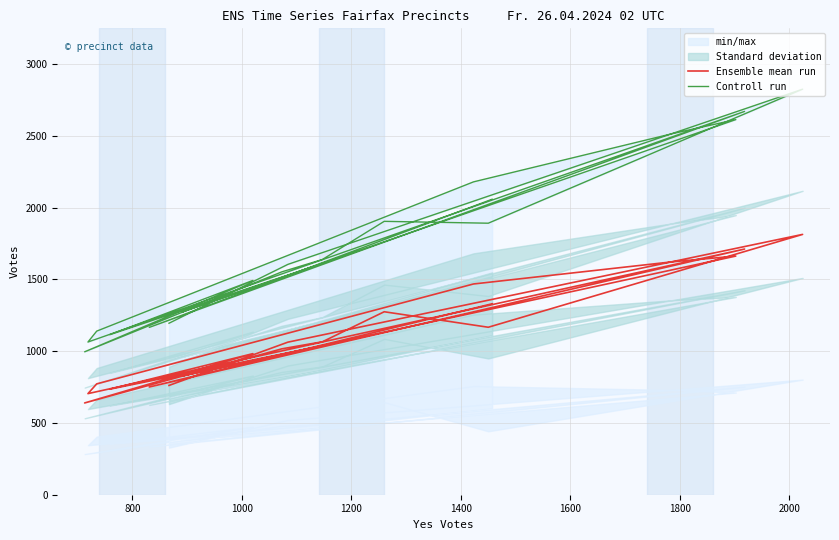

What is the smallest value displayed?

639.5